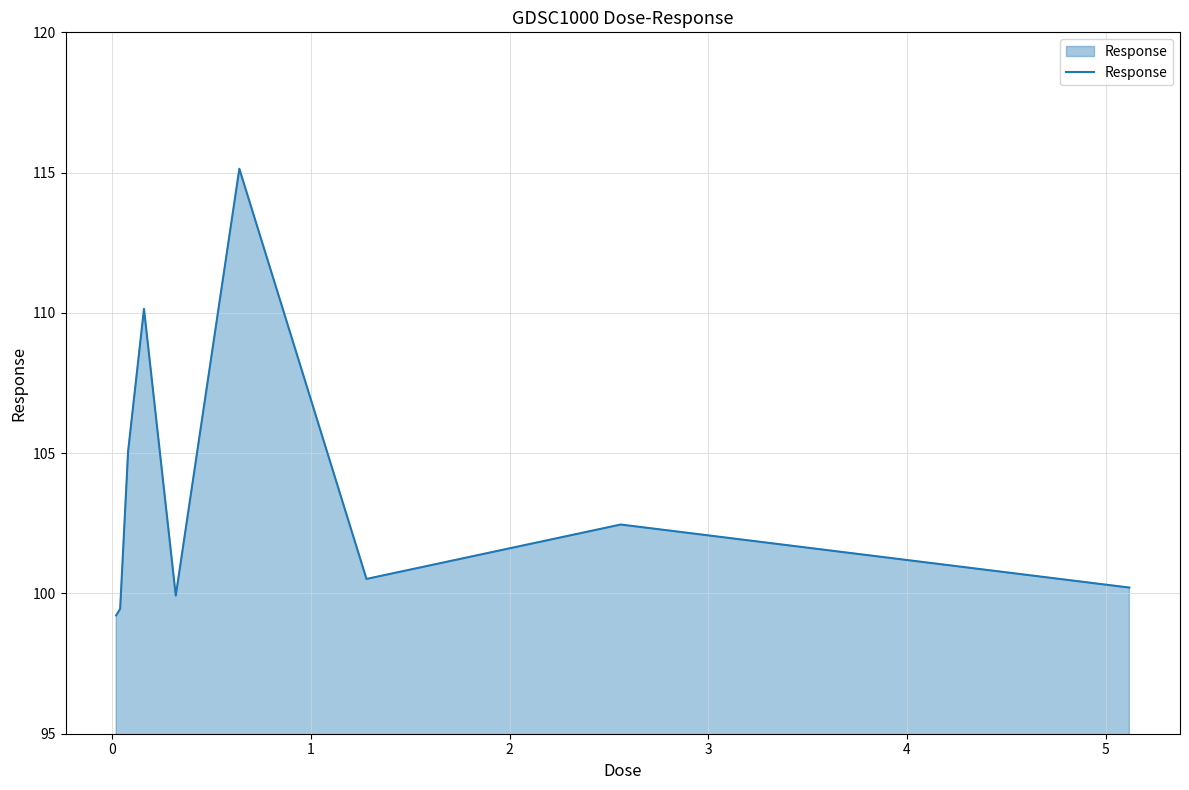

Reading left to right, list all the values displayed in this chart.

99.2	99.5	105.1	110.1	99.9	115.1	100.5	102.5	100.2